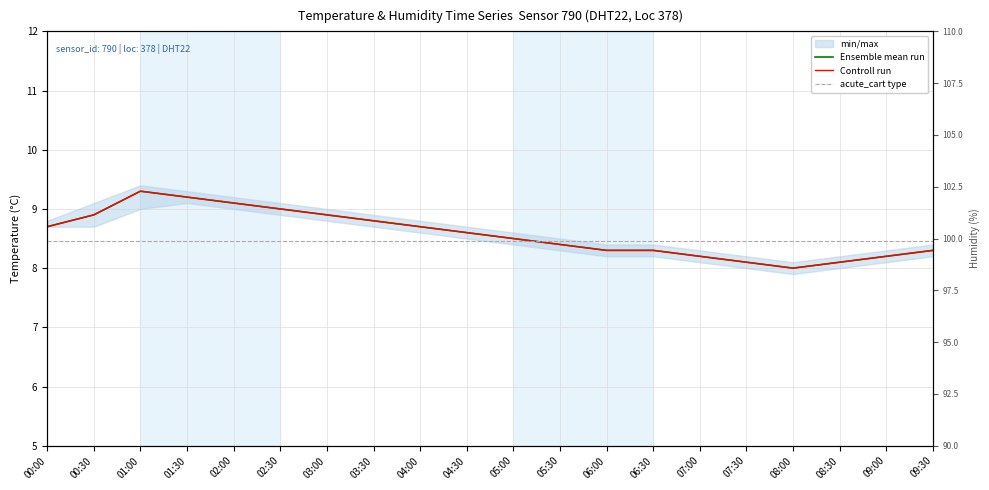

How many interior local valleys does the Ensemble mean run series have?

1